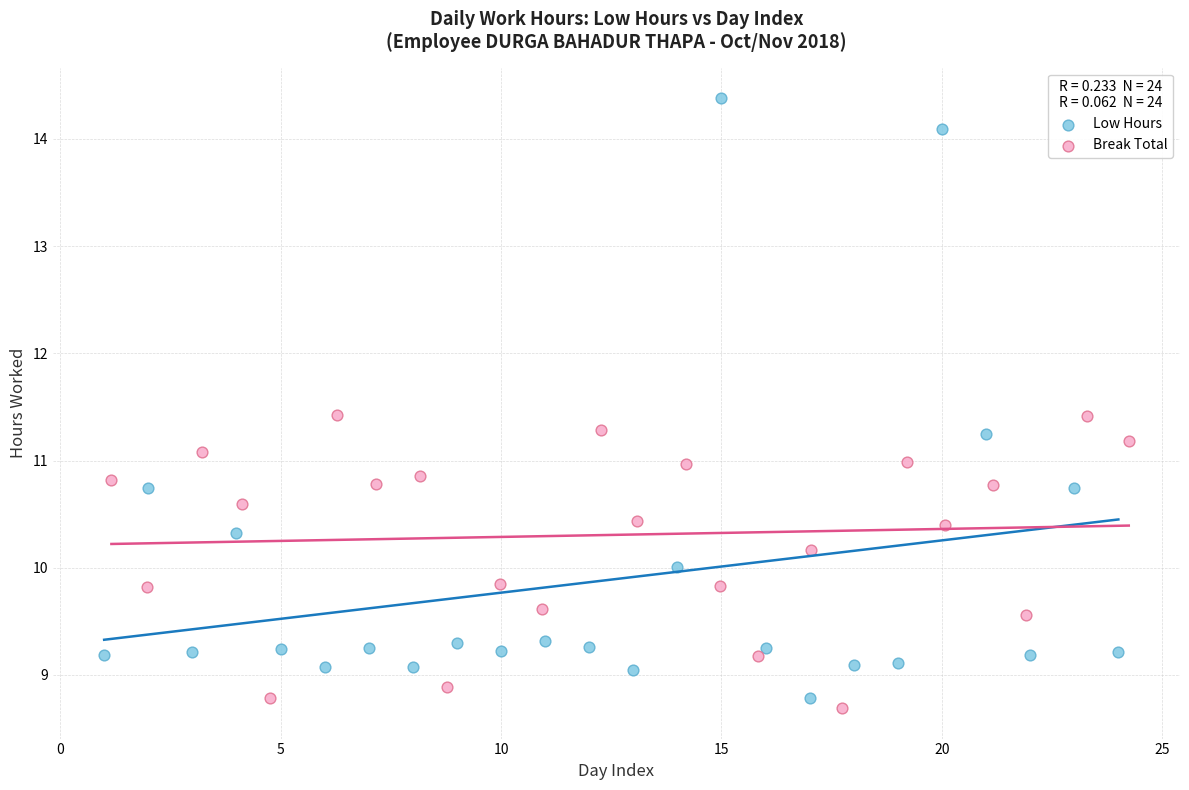

Which series reaches the maximum Y coordinate?

Low Hours